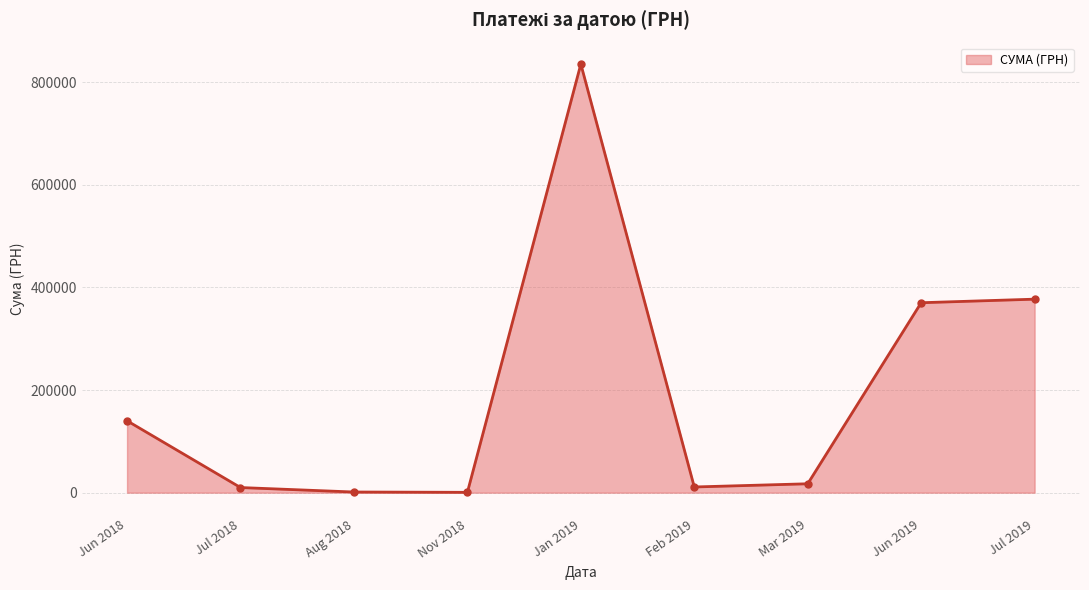

At which category does the chart reach its peak across all series?

Jan 2019